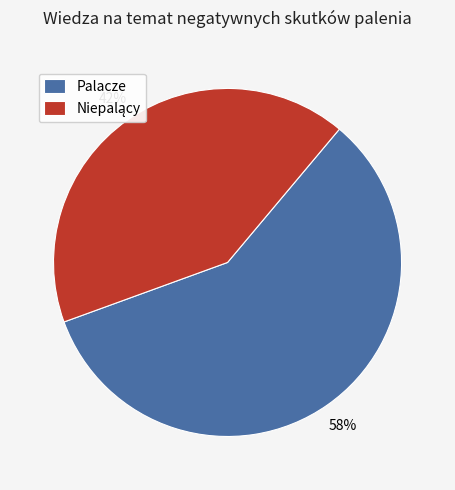

How many slices are in this pie chart?

2